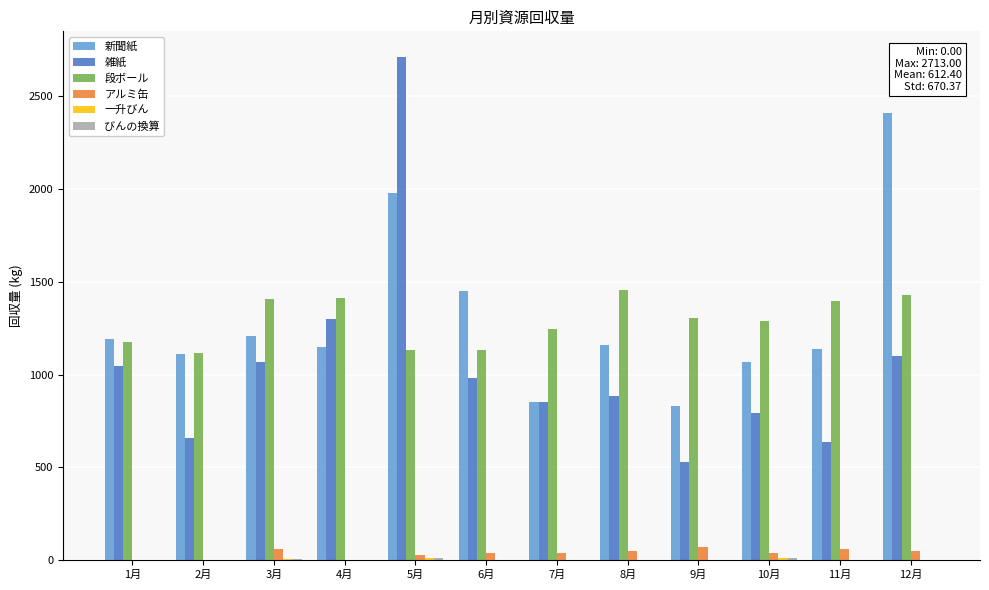

Between 7月 and 12月, which series saw the biggest shift?

新聞紙